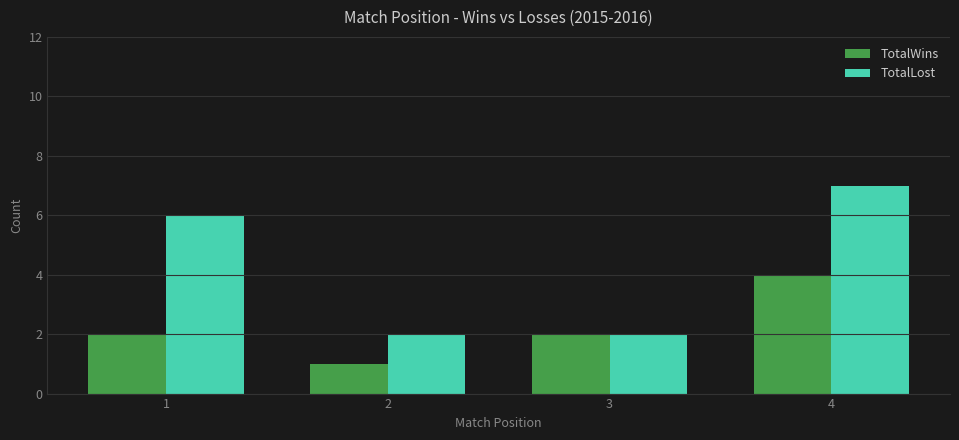

Rank the series at 1 from lowest to highest value.

TotalWins, TotalLost